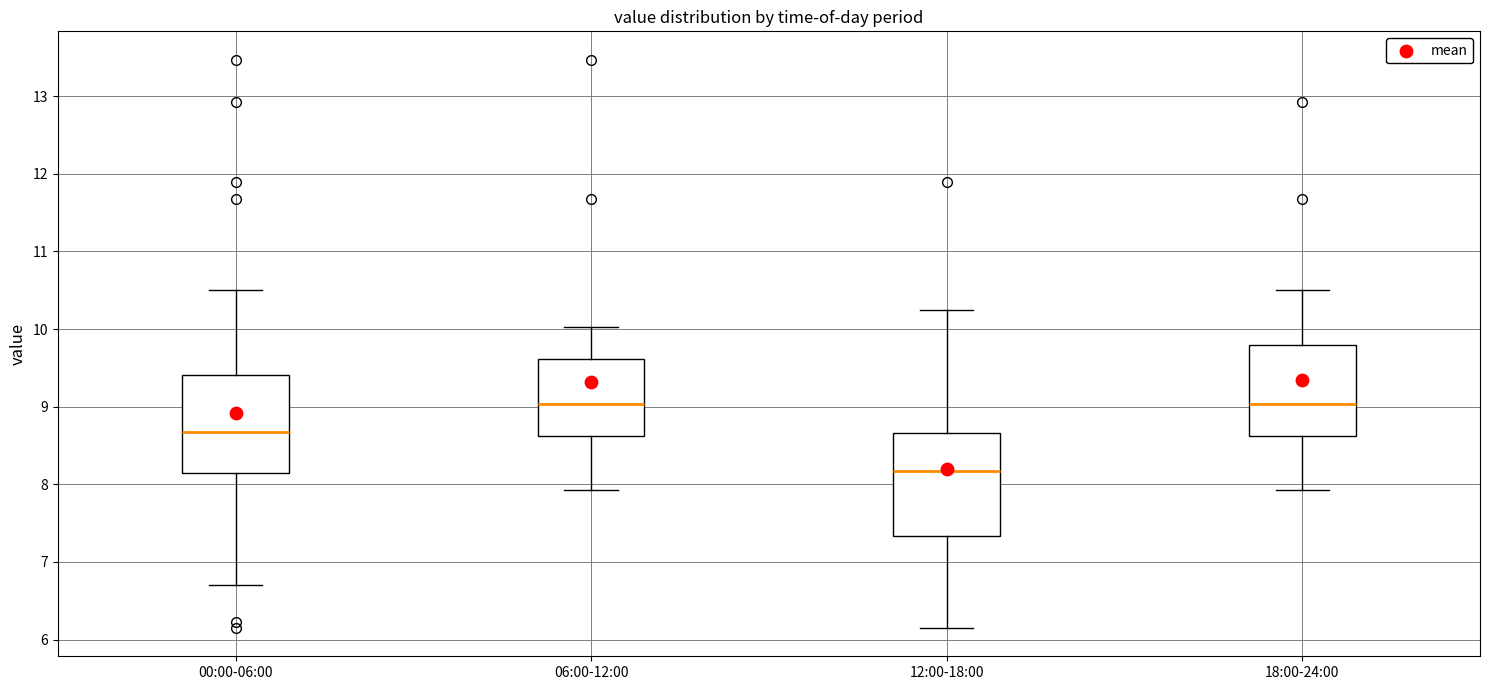

Reading left to right, transcribe this box plot: for each box, give where its median line is, the range the box spans, and where its two whiskers end, as read against the y-axis. The values are not printed on the chart, so give them approximately, as read against the axis.

00:00-06:00: median 8.7, box 8.1 to 9.4, whiskers 6.7 to 10.5
06:00-12:00: median 9.0, box 8.6 to 9.6, whiskers 7.9 to 10.0
12:00-18:00: median 8.2, box 7.3 to 8.7, whiskers 6.2 to 10.3
18:00-24:00: median 9.0, box 8.6 to 9.8, whiskers 7.9 to 10.5